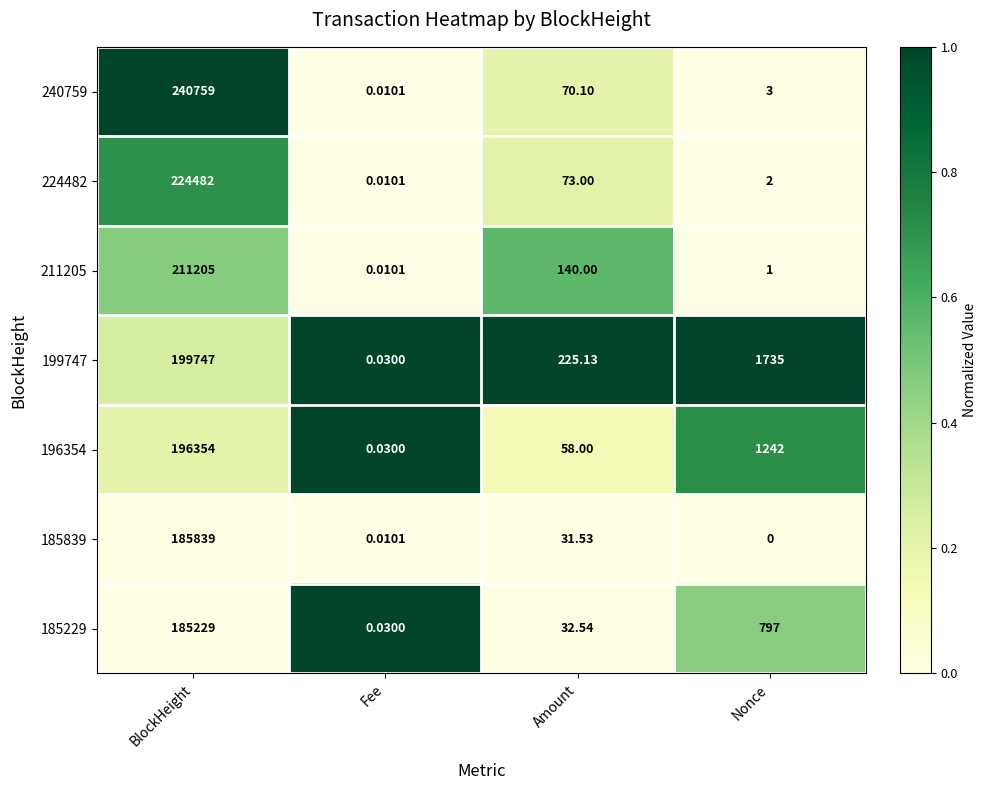

At which category does the chart reach its minimum across all series?

Nonce